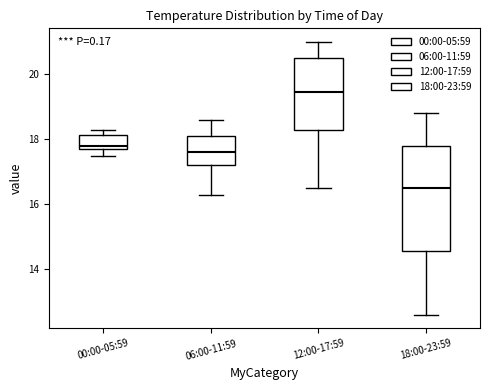

Reading left to right, read every box against the y-axis: the position of its median line, the range the box covers, and the ends of its whiskers. The values are not printed on the chart, so give them approximately, as read against the axis.

00:00-05:59: median 17.8 (just above the box's lower edge), box 17.8 to 18.2, whiskers 17.6 to 18.4
06:00-11:59: median 17.6, box 17.2 to 18.2, whiskers 16.4 to 18.6
12:00-17:59: median 19.4, box 18.2 to 20.6, whiskers 16.6 to 21.0
18:00-23:59: median 16.6, box 14.6 to 17.8, whiskers 12.6 to 18.8